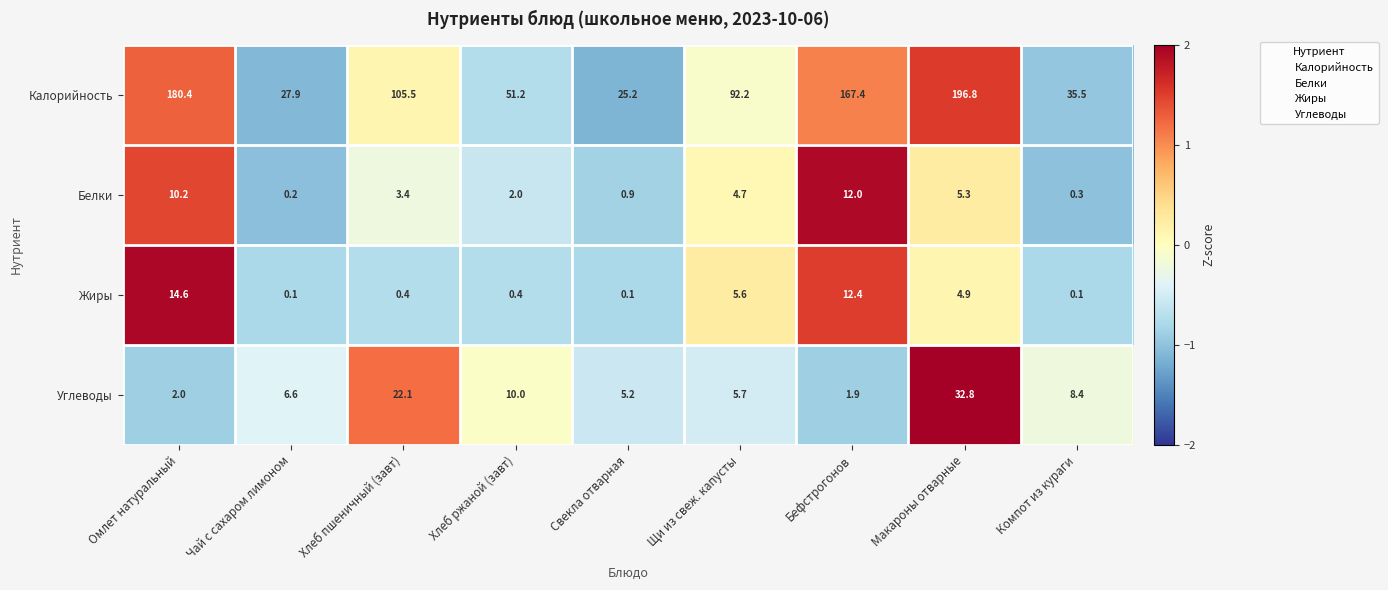

What is the spread (max minus min) of values at Компот из кураги?

35.4